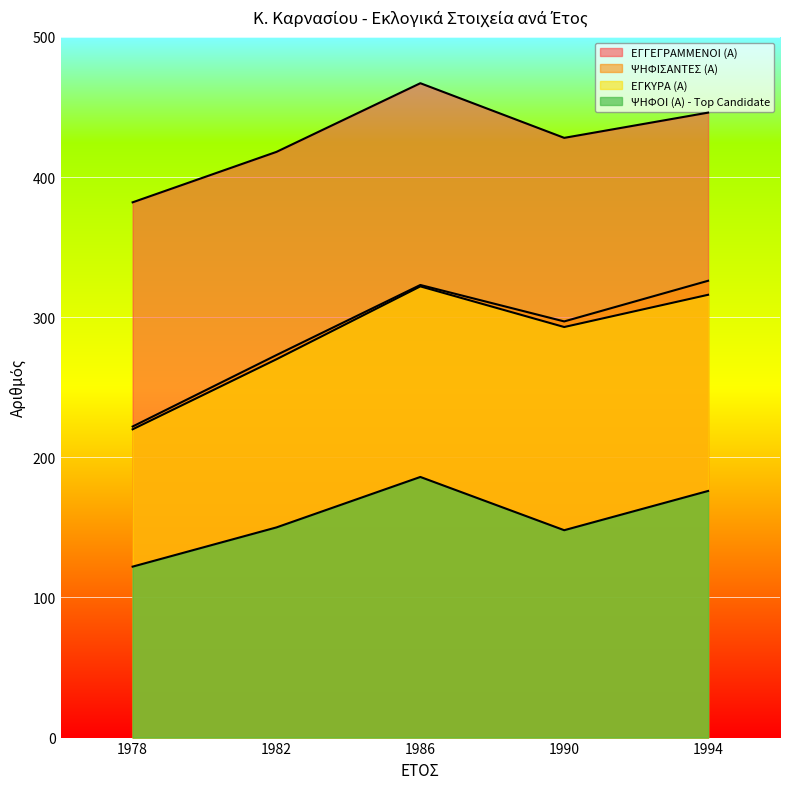

Reading left to right, what are all the values shown in this chart?

ΕΓΓΕΓΡΑΜΜΕΝΟΙ (Α): 382	418	467	428	446
ΨΗΦΙΣΑΝΤΕΣ (Α): 222	273	323	297	326
ΕΓΚΥΡΑ (Α): 220	270	322	293	316
ΨΗΦΟΙ (Α) - Top Candidate: 122	150	186	148	176